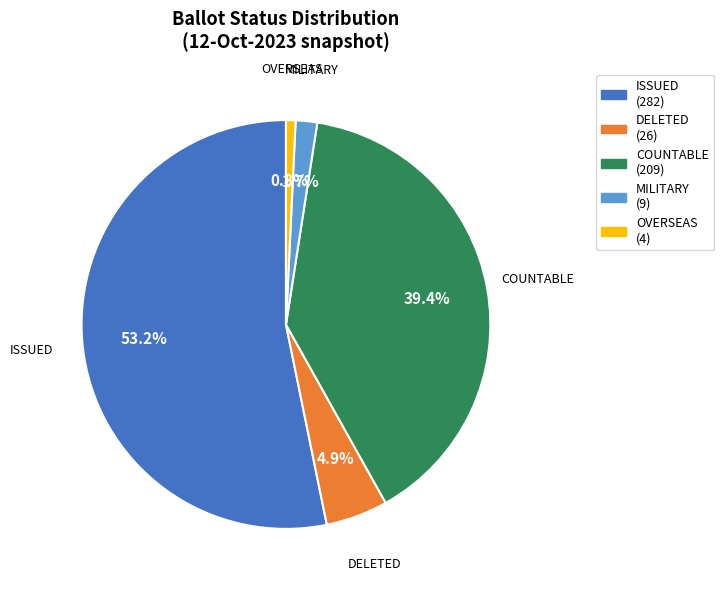

Rank the categories by value from lowest to highest.

OVERSEAS, MILITARY, DELETED, COUNTABLE, ISSUED